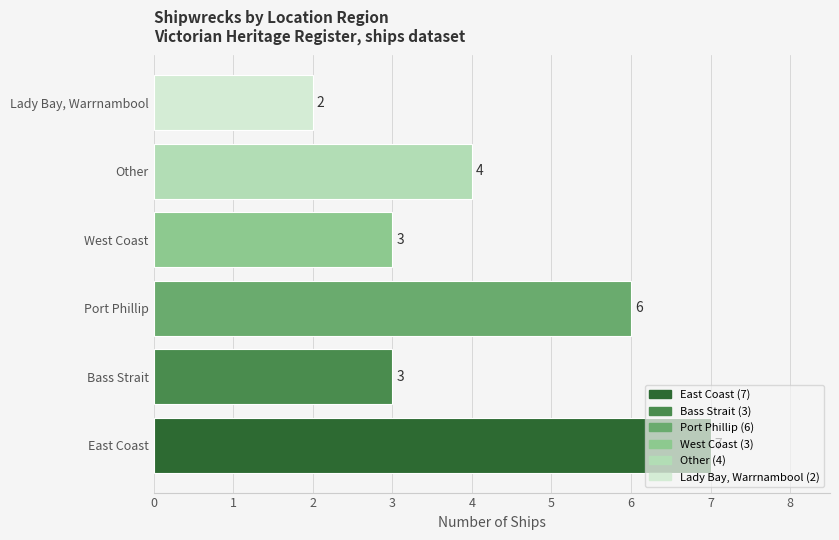

Where is the data nearest to the value 4?

Other